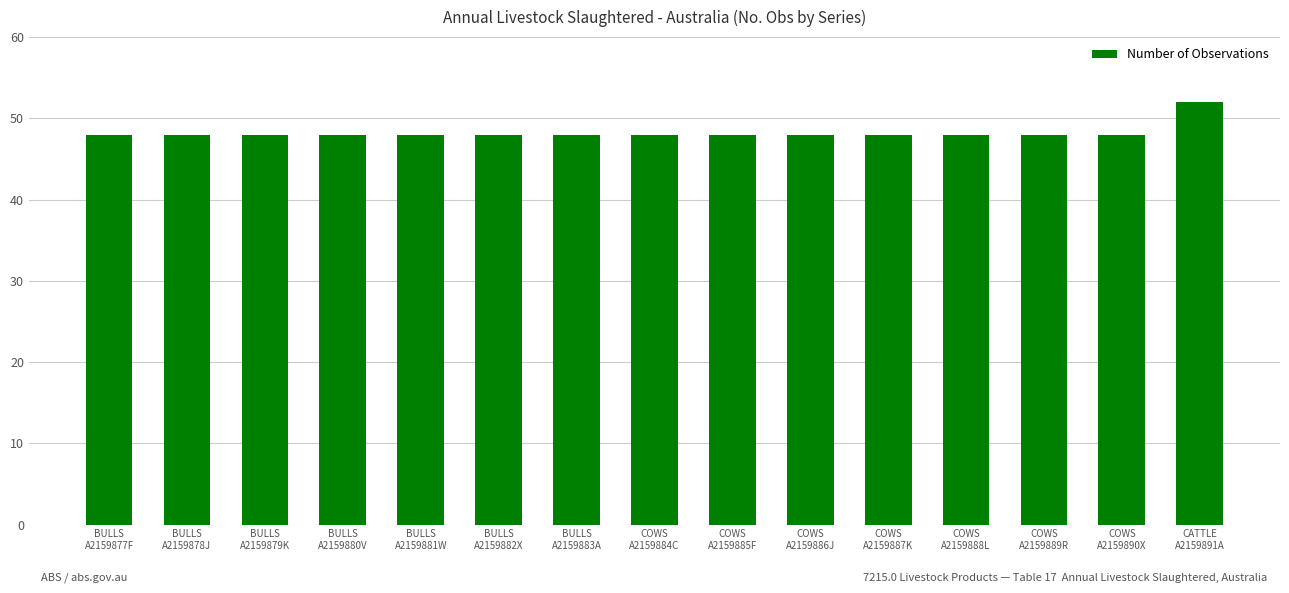

What is the label of the 7th bar from the left?

BULLS
A2159883A